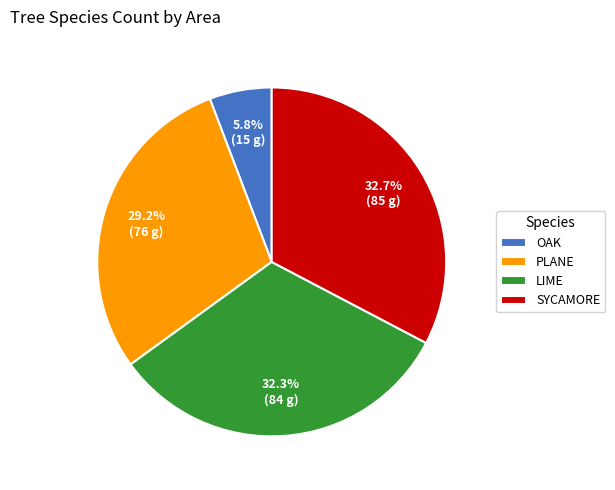

Combined, do PLANE and SYCAMORE account for over 50%?

Yes